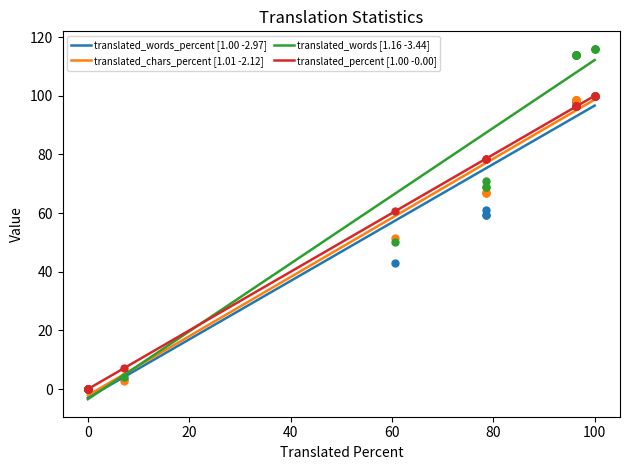

Which series contains the highest Y value?

translated_words